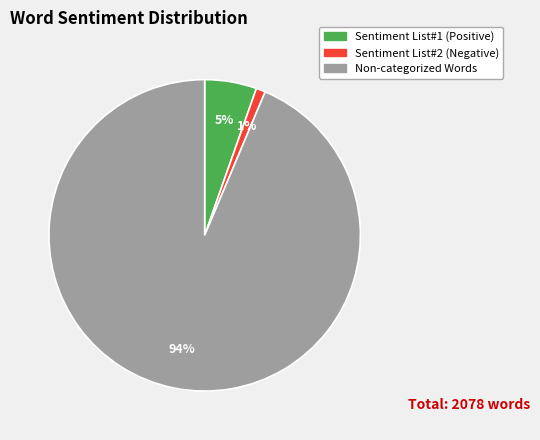

Combined, do Sentiment List#1 (Positive) and Non-categorized Words account for over 50%?

Yes